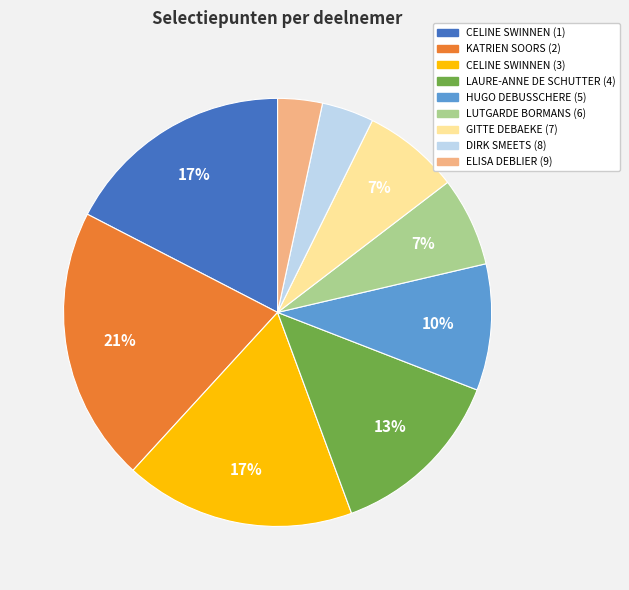

To the nearest percent, what is the difference between the GITTE DEBAEKE (7) and CELINE SWINNEN (1) slice percentages?

10%